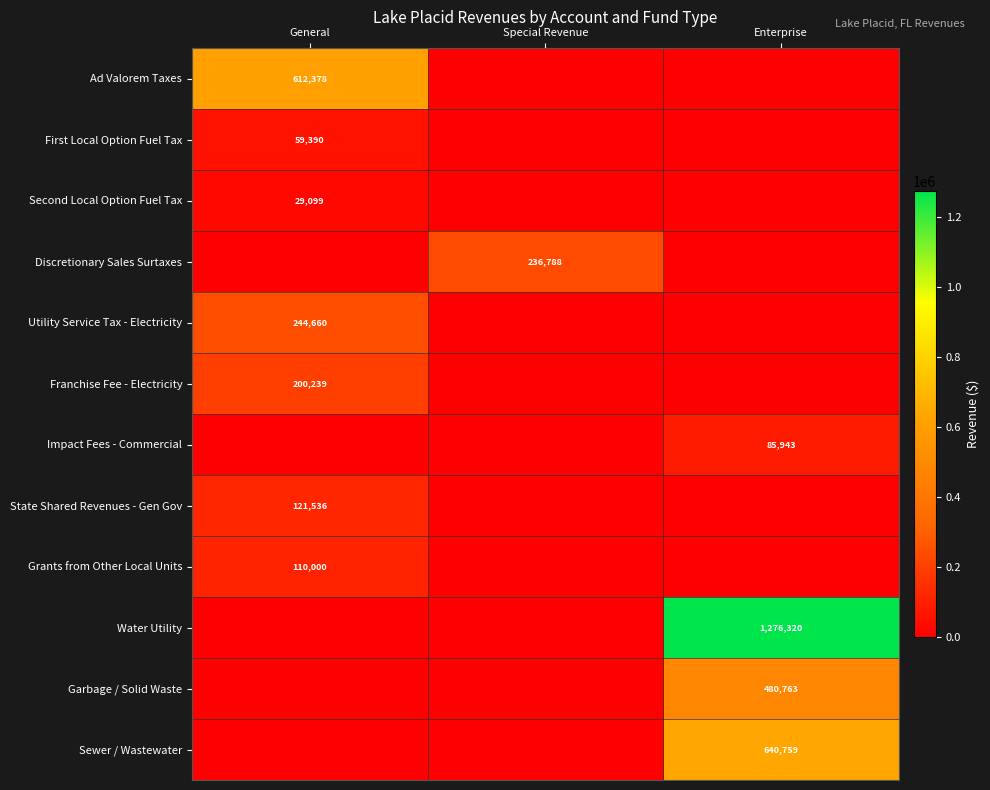

True or false: Grants from Other Local Units has a value of 110000 at General.

True